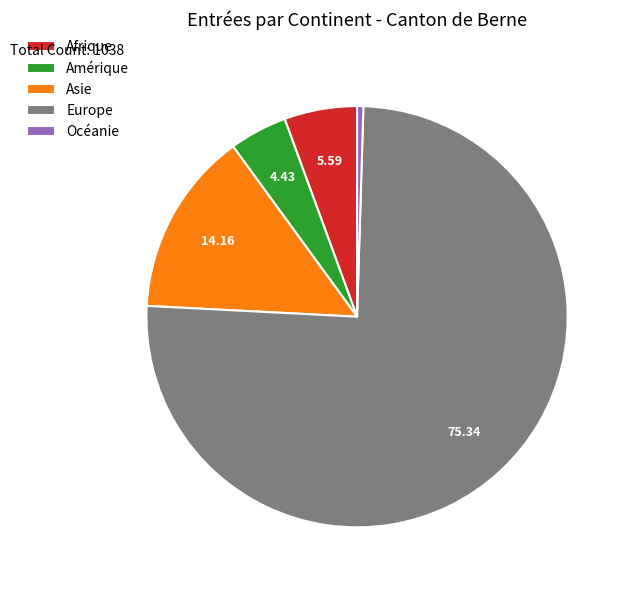

Rank the categories by value from lowest to highest.

Océanie, Amérique, Afrique, Asie, Europe